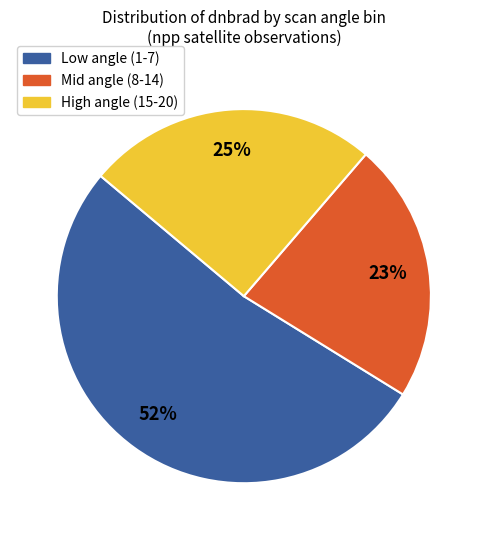

To the nearest percent, what is the average slice percentage?

33%